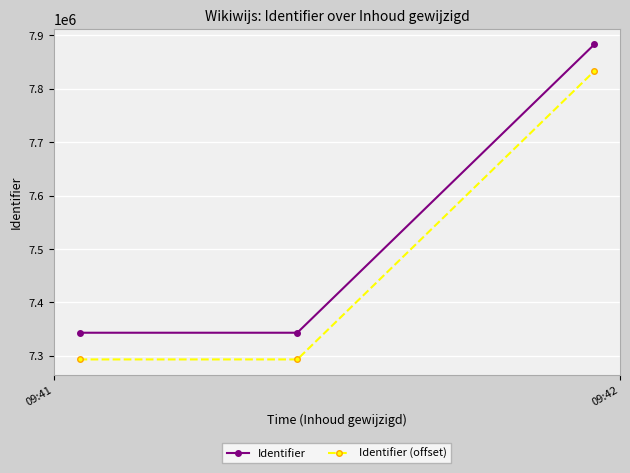

Rank the series by their maximum value, from lowest to highest.

Identifier (offset), Identifier